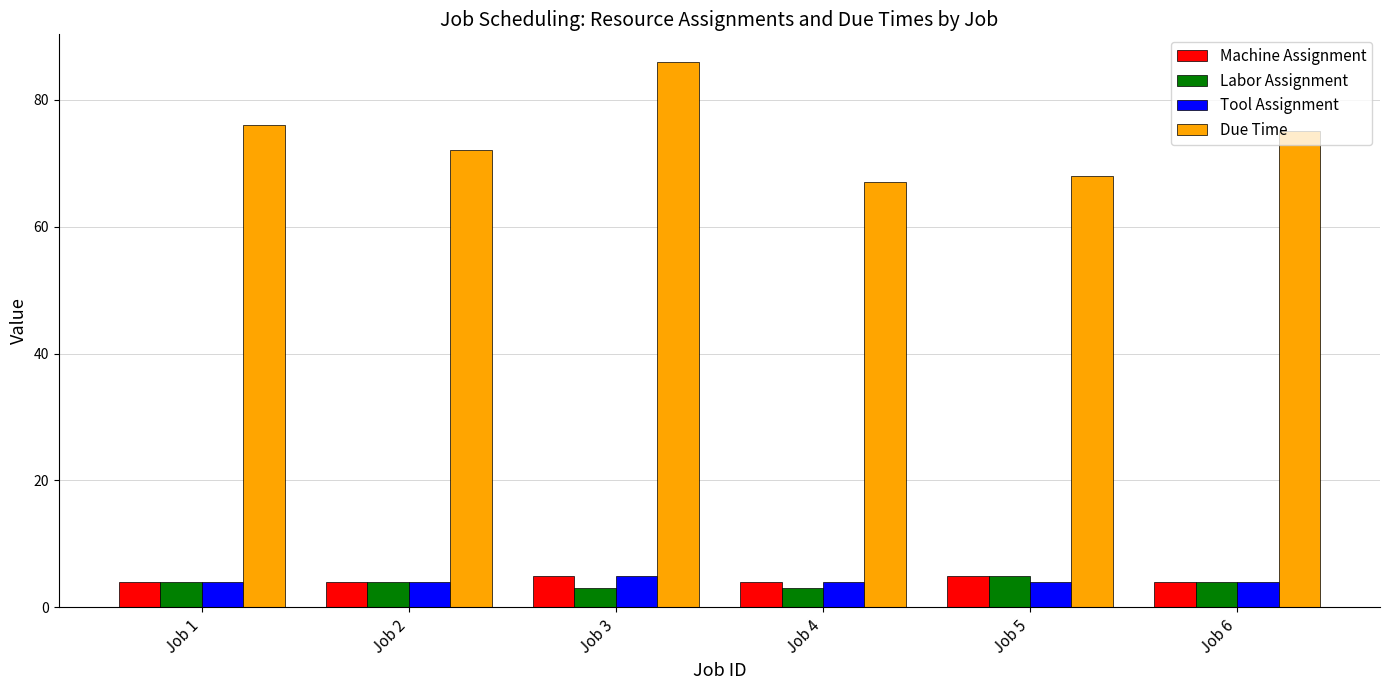

Reading right to left, transcribe all the data shown in this chart.

Machine Assignment: 4	5	4	5	4	4
Labor Assignment: 4	5	3	3	4	4
Tool Assignment: 4	4	4	5	4	4
Due Time: 75	68	67	86	72	76